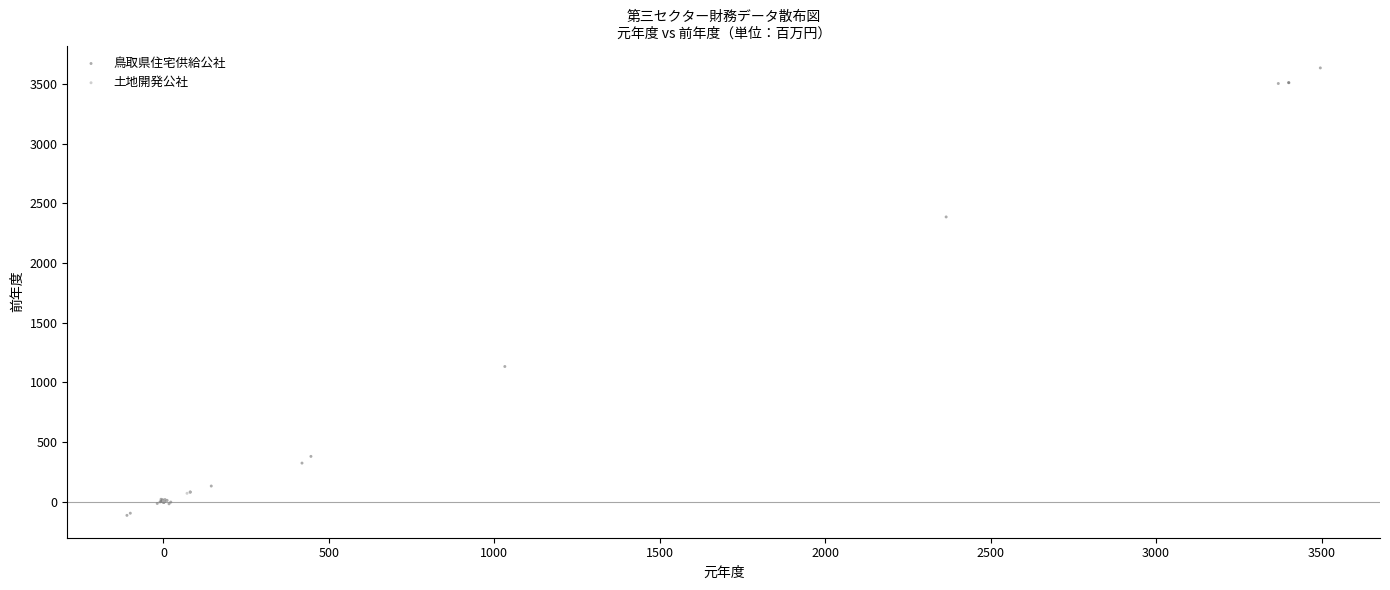

Which series has the largest Y range (max minus min)?

鳥取県住宅供給公社